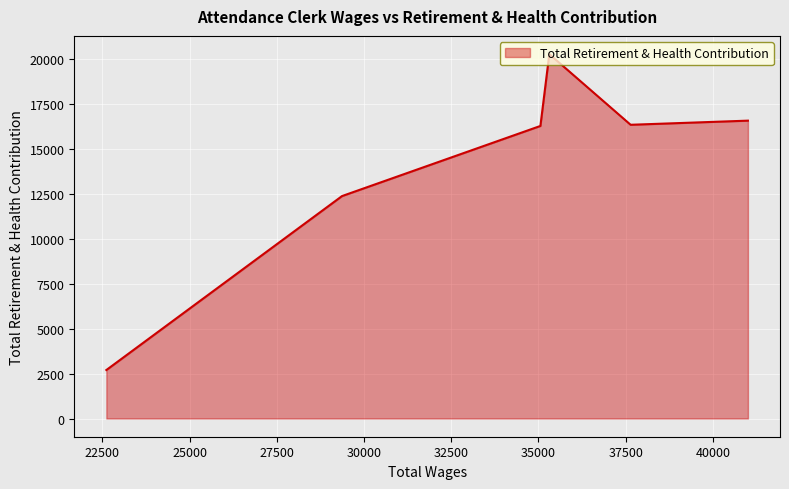

How many lines are shown in the chart?

1